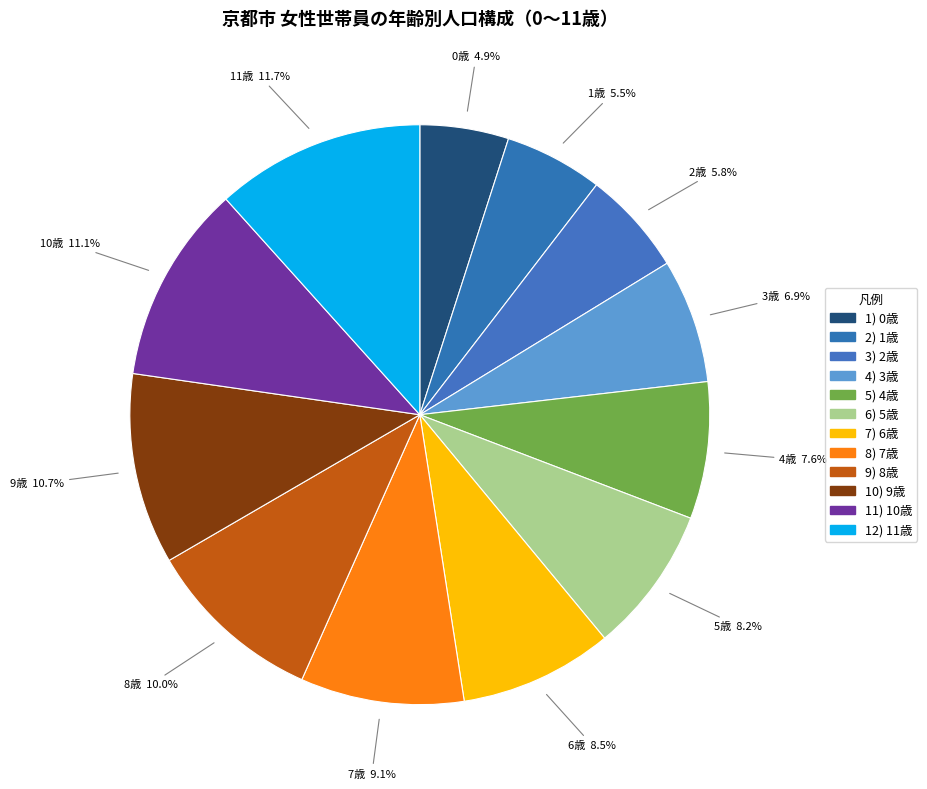

To the nearest percent, what is the average slice percentage?

8%